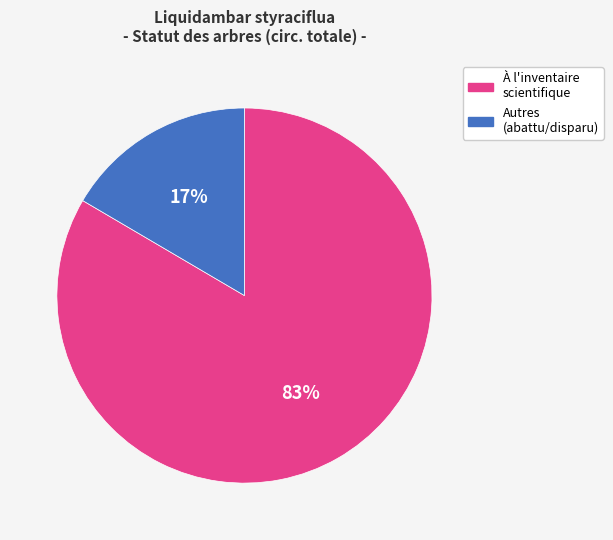

Does any single category account for the majority?

Yes